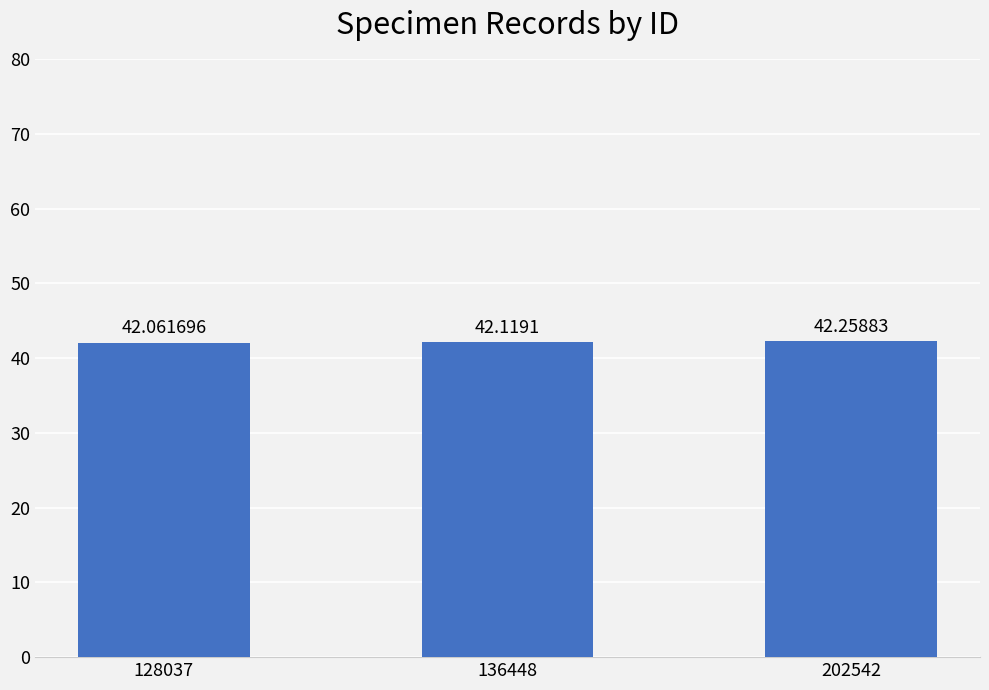

What is the average value?

42.1